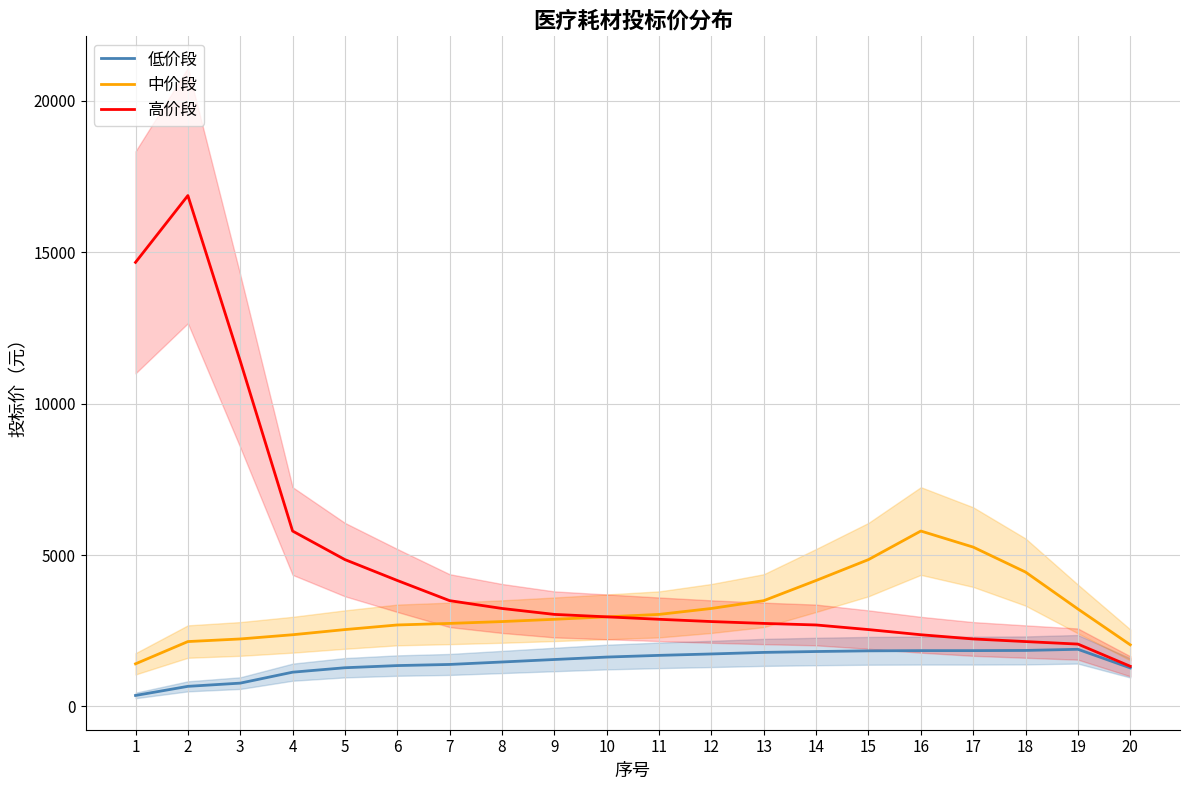

What is the difference between the maximum and minimum values in the 低价段 series?

1525.0